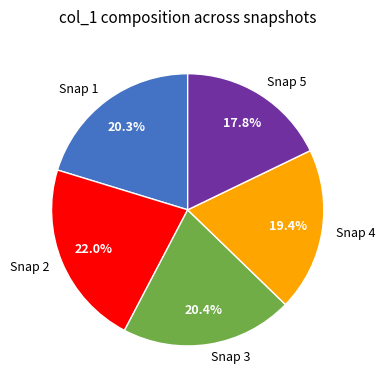

What is the total percentage of Snap 4 and Snap 5?

37.2%